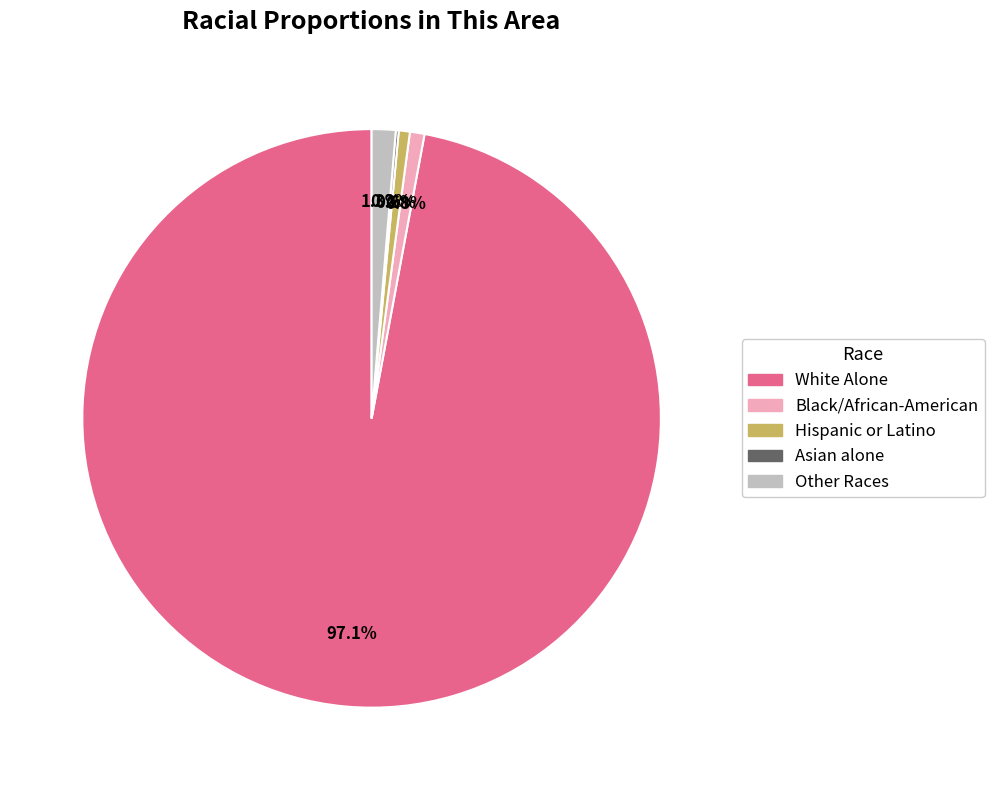

Is there a majority slice in this chart?

Yes